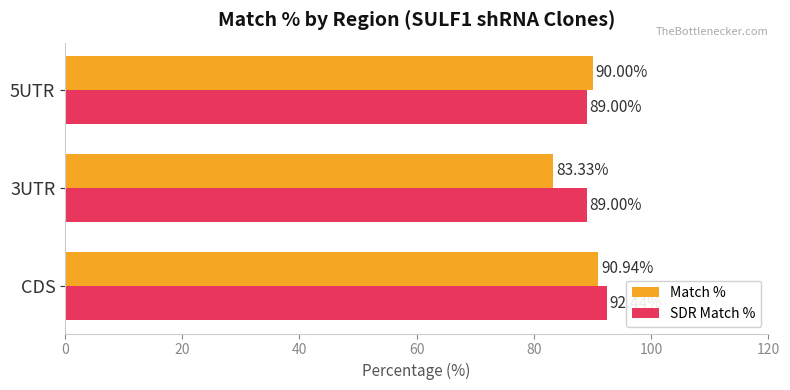

What is the sum of the SDR Match % values at 5UTR and CDS?

181.4